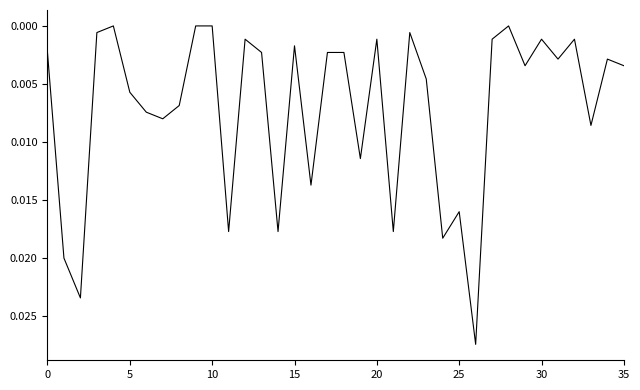

Which label corresponds to the largest value in the chart?

26